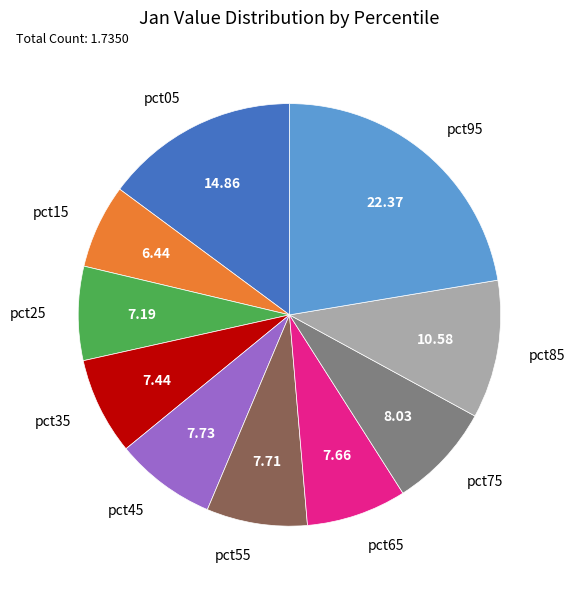

The pct85 slice represents 11% of the pie. True or false?

True